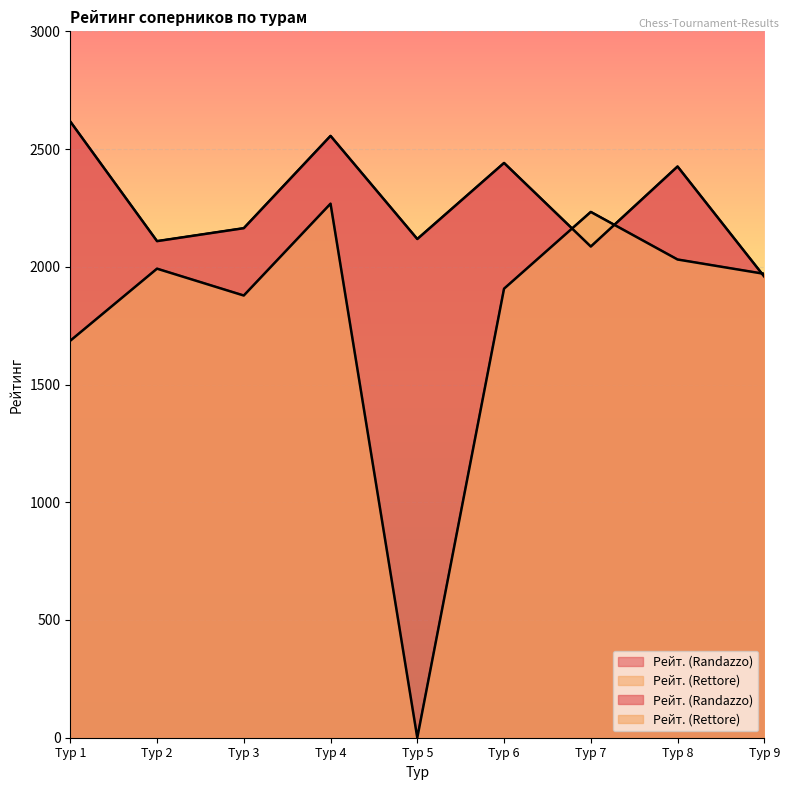

Where do Рейт. (Randazzo) and Рейт. (Rettore) first cross each other?

Тур 6 and Тур 7